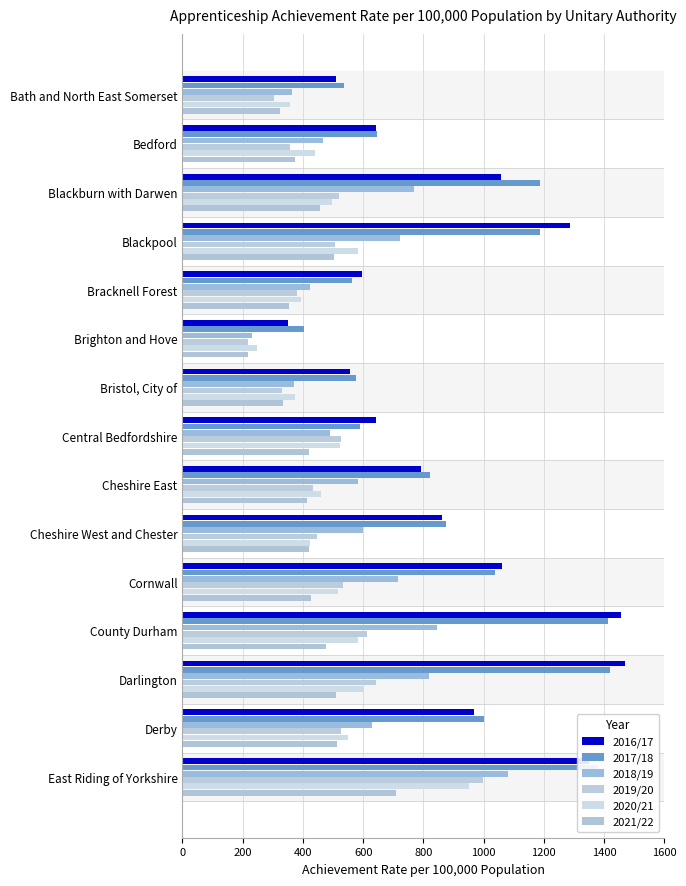

How many categories are shown in the chart?

15